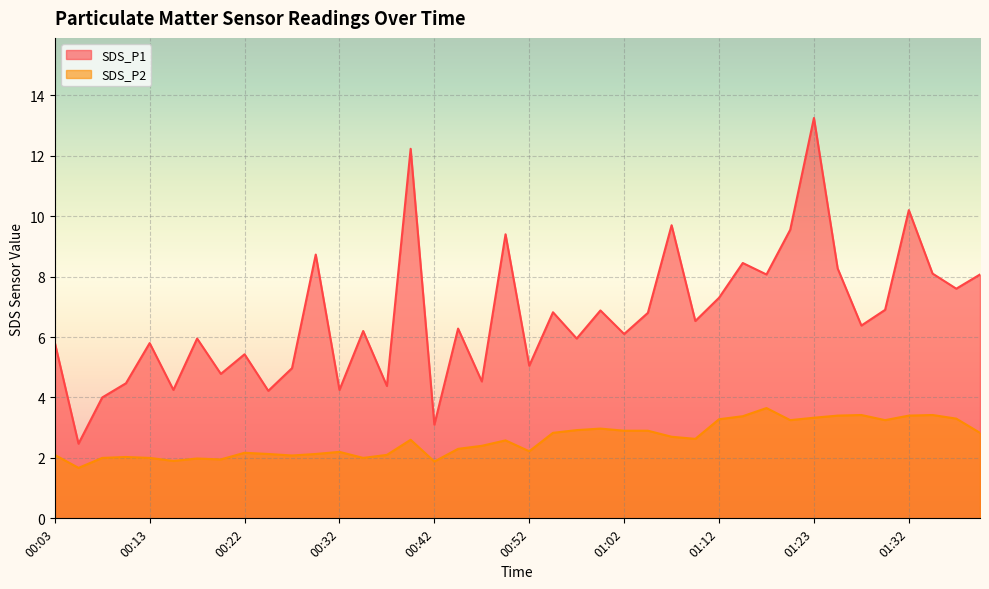

The value of SDS_P2 at 00:37 is 2.1. True or false?

True